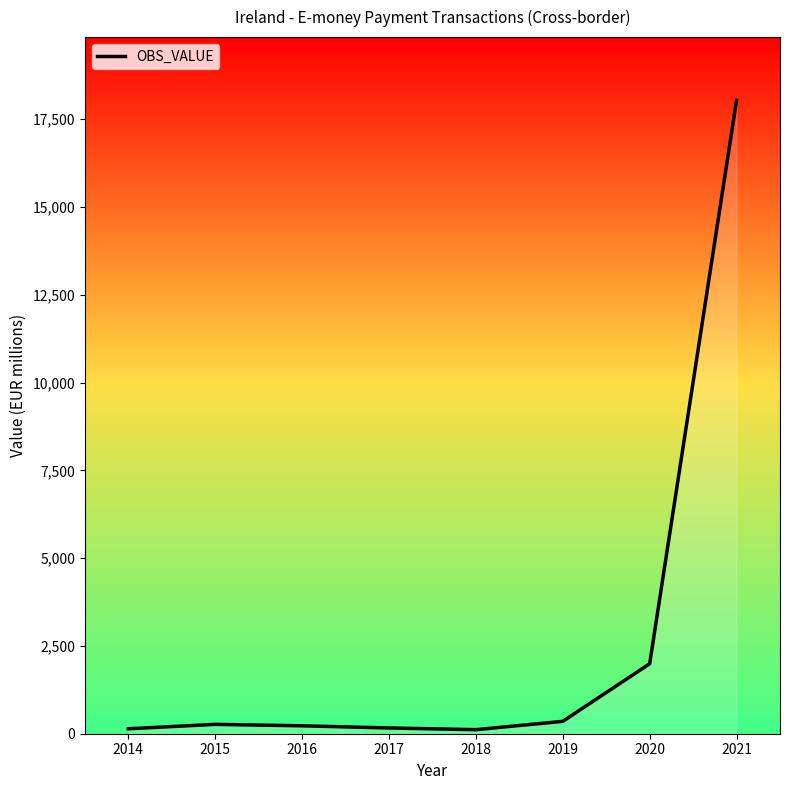

Count the number of values greater than 266.

4